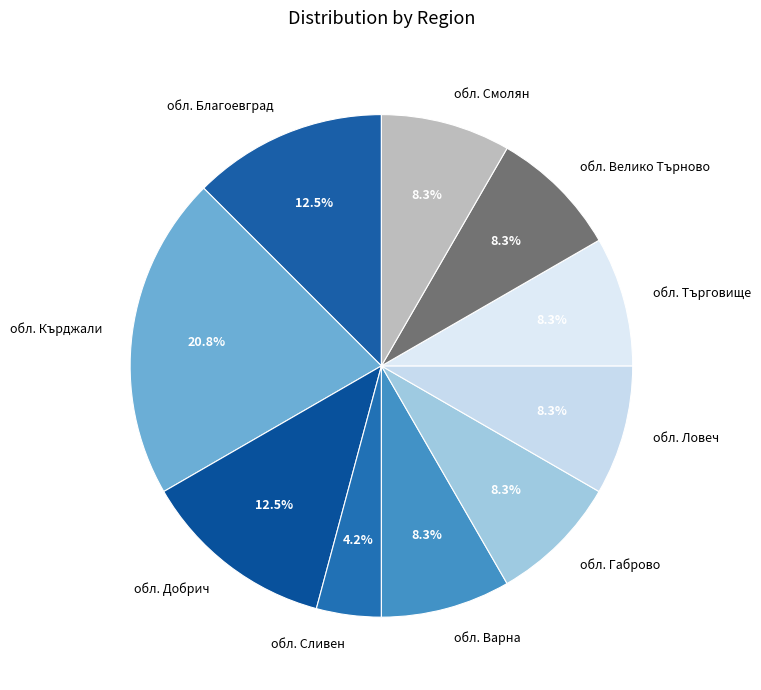

True or false: обл. Добрич accounts for 18% of the total.

False